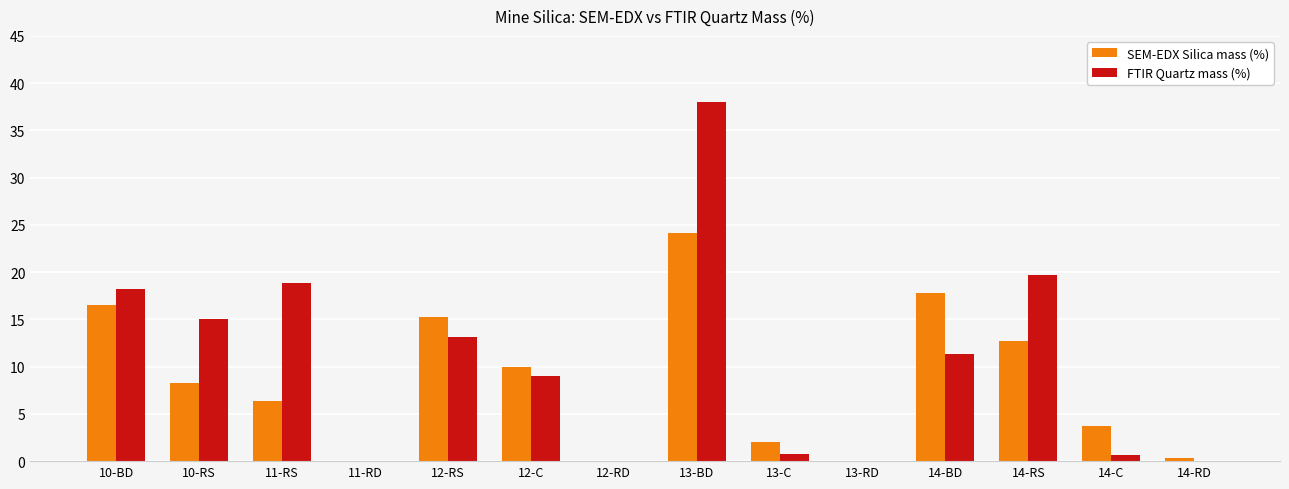

Count the number of categories in the chart.

14